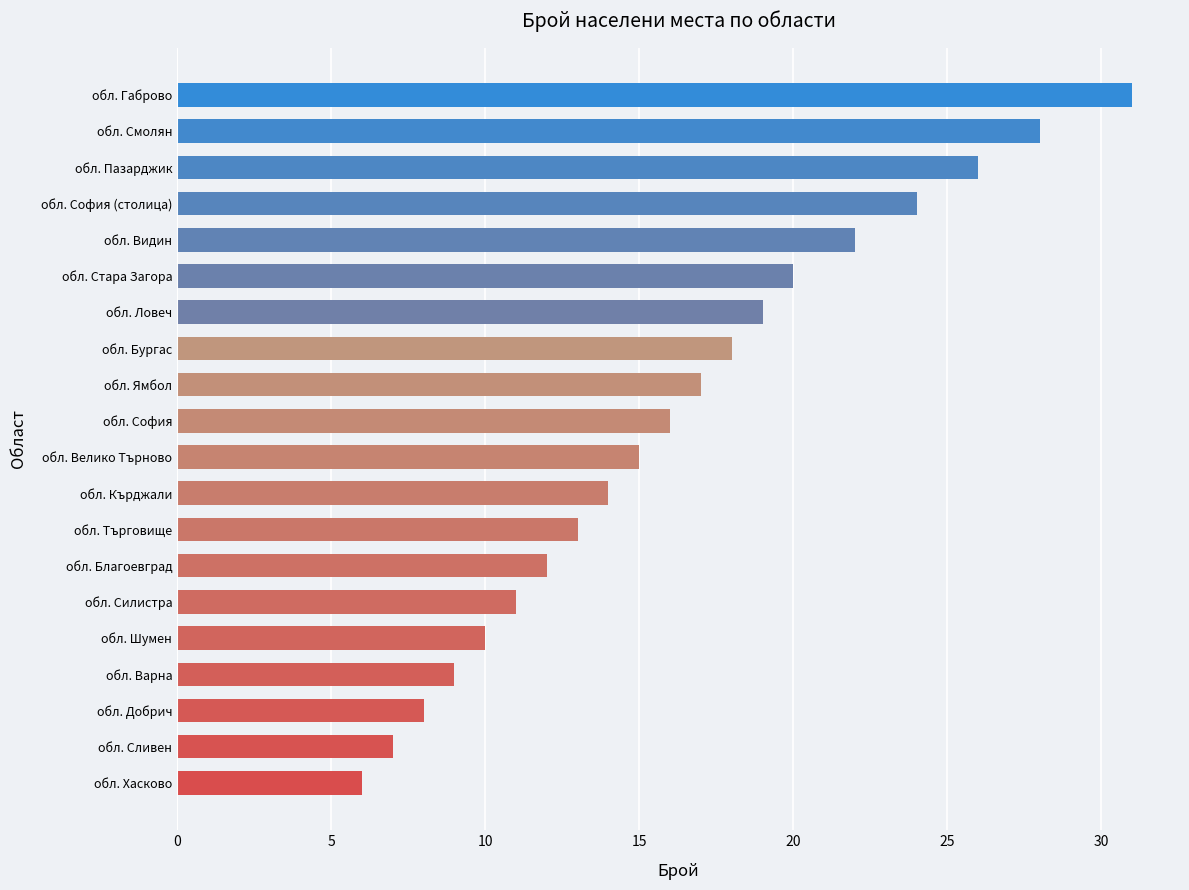

What is the smallest value displayed?

6